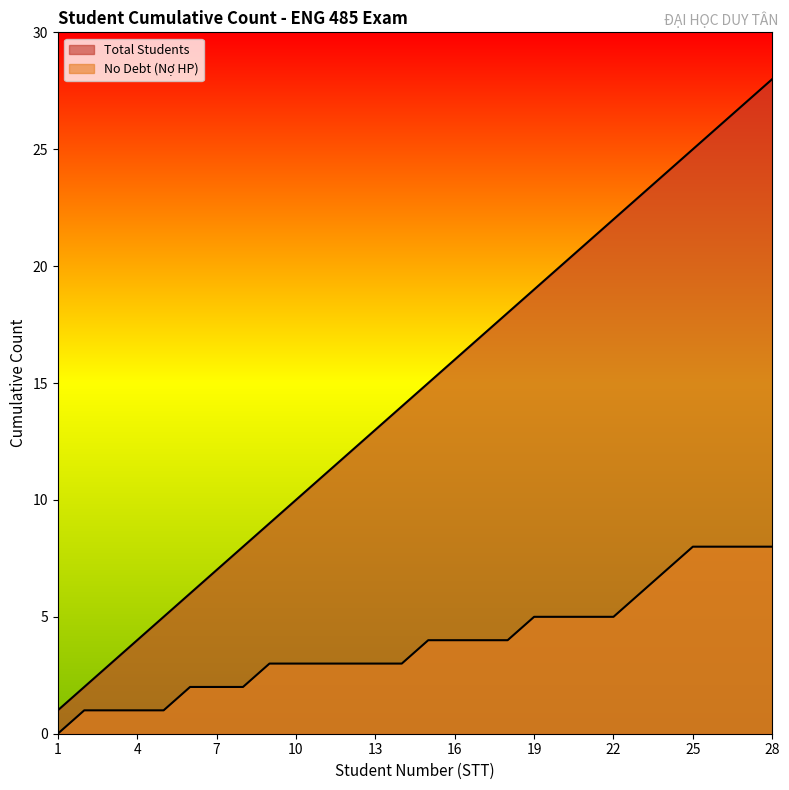

How many distinct data groups are displayed?

2